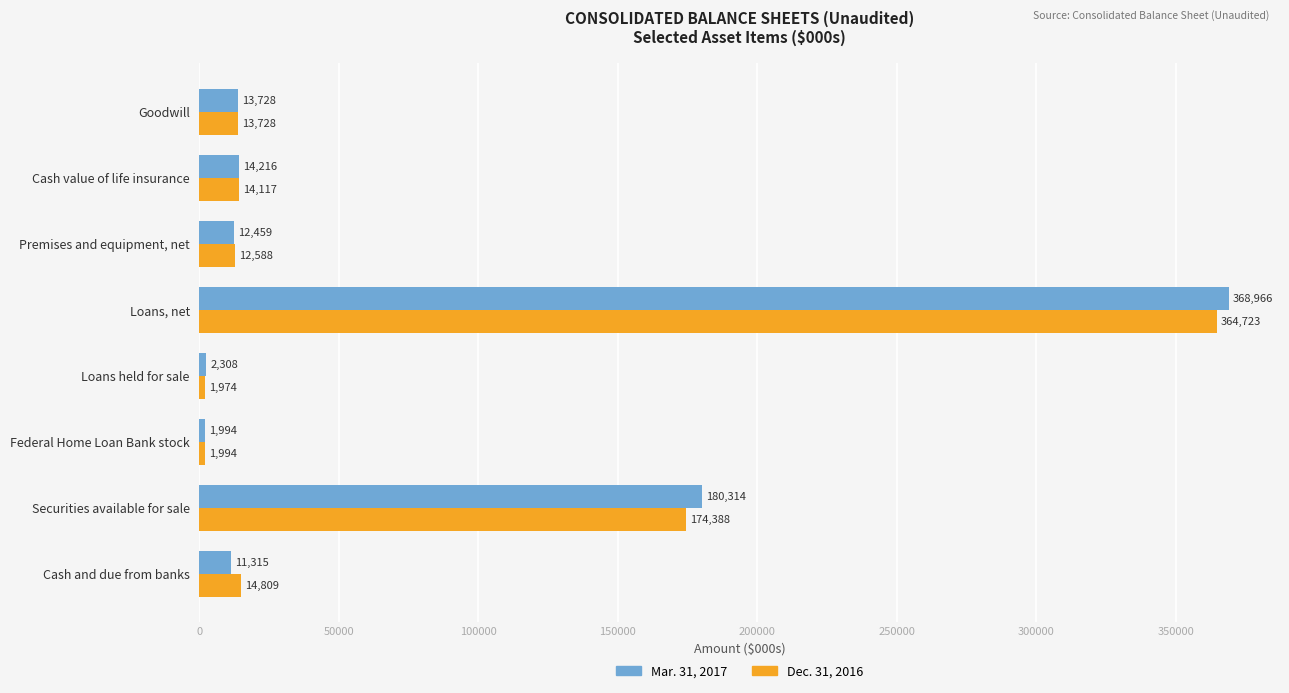

Which series has the widest spread of values?

Mar. 31, 2017